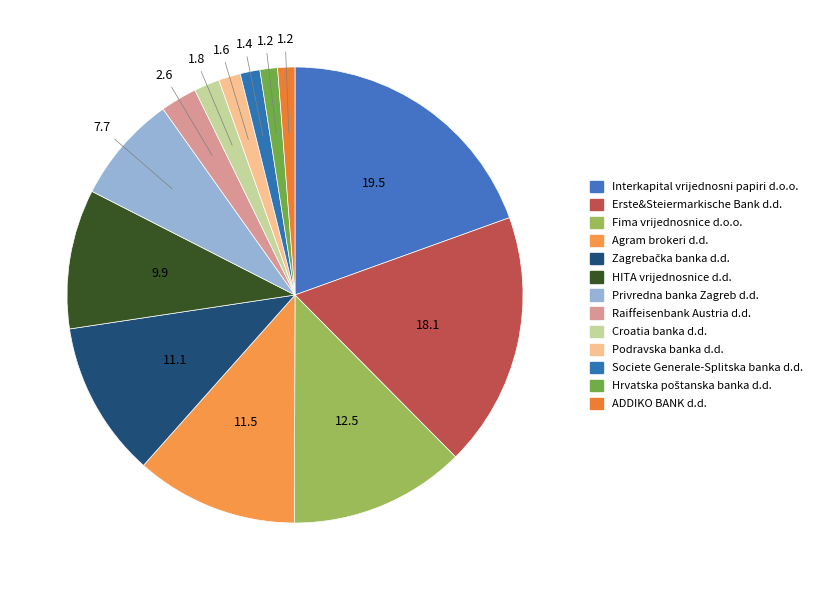

Count the number of slices in the pie.

13